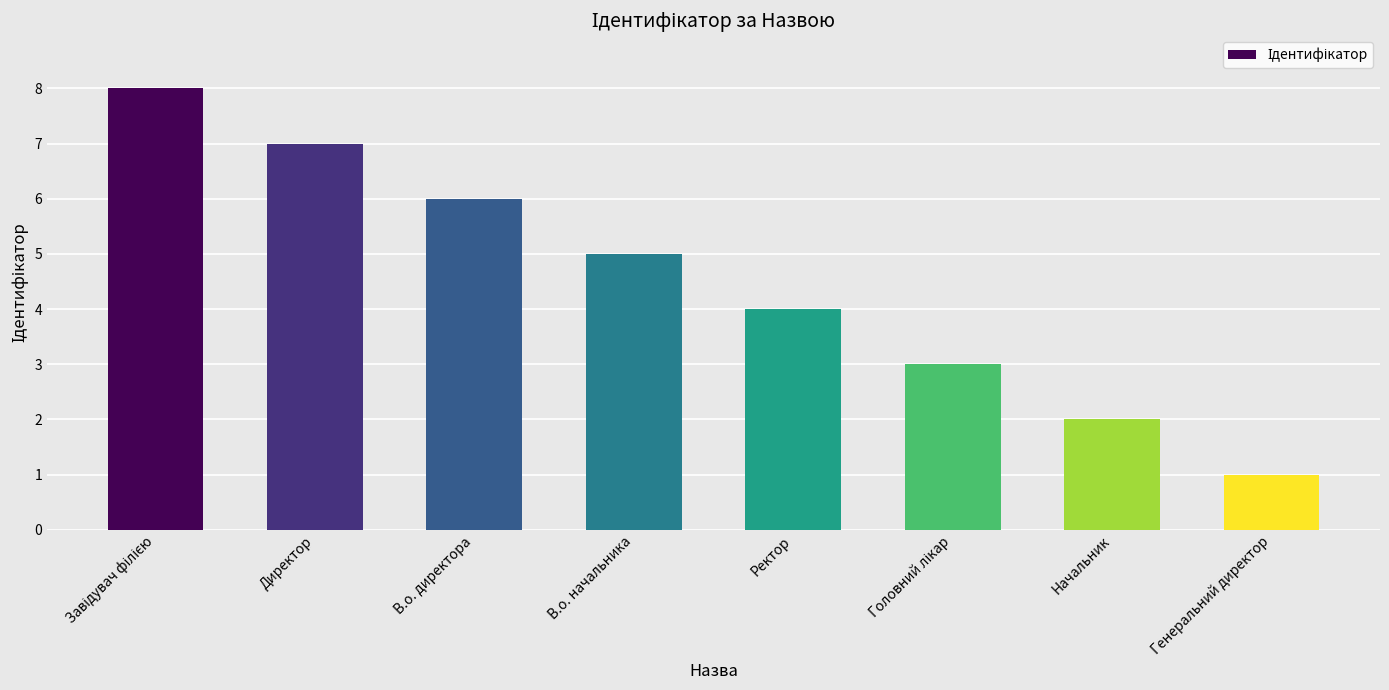

At which category does the chart reach its minimum across all series?

Генеральний директор